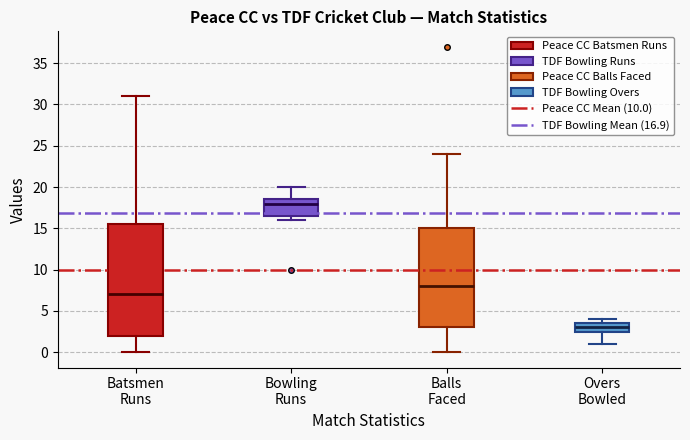

Reading left to right, transcribe this box plot: for each box, give where its median line is, the range the box spans, and where its two whiskers end, as read against the y-axis. The values are not printed on the chart, so give them approximately, as read against the axis.

Batsmen Runs: median 7.0, box 2.0 to 15.5, whiskers 0.0 to 31.0
Bowling Runs: median 18.0, box 16.5 to 18.5, whiskers 16.0 to 20.0
Balls Faced: median 8.0, box 3.0 to 15.0, whiskers 0.0 to 24.0
Overs Bowled: median 3.0, box 2.5 to 3.5, whiskers 1.0 to 4.0